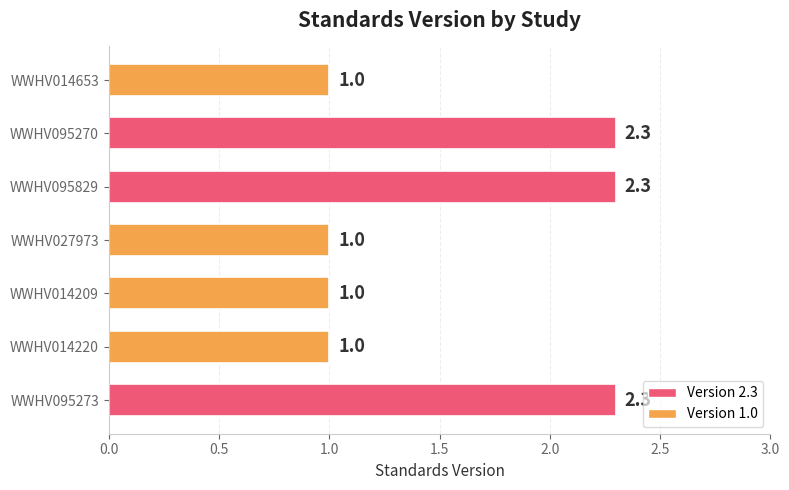

What is the difference between the values at WWHV014220 and WWHV095273?

1.3